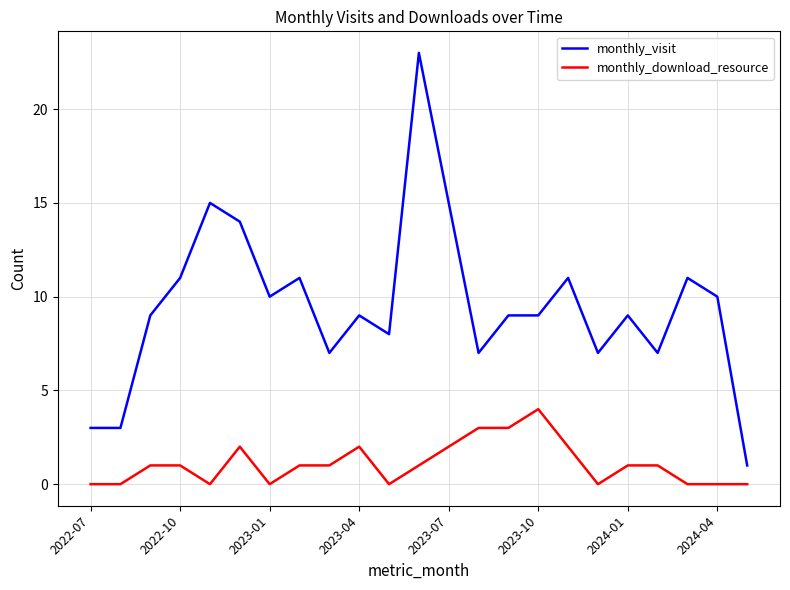

What is the difference between the maximum and minimum values in the monthly_visit series?

22